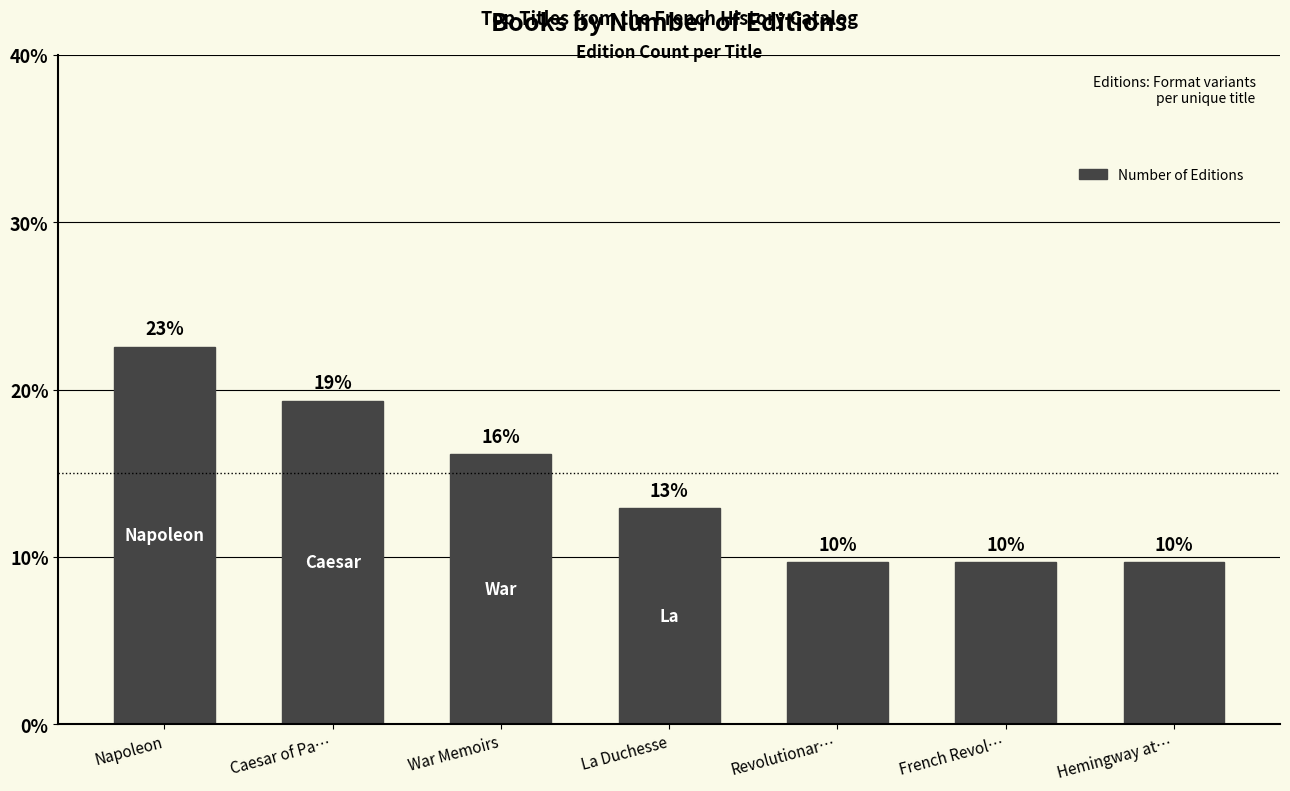

Does the chart contain any negative values?

No